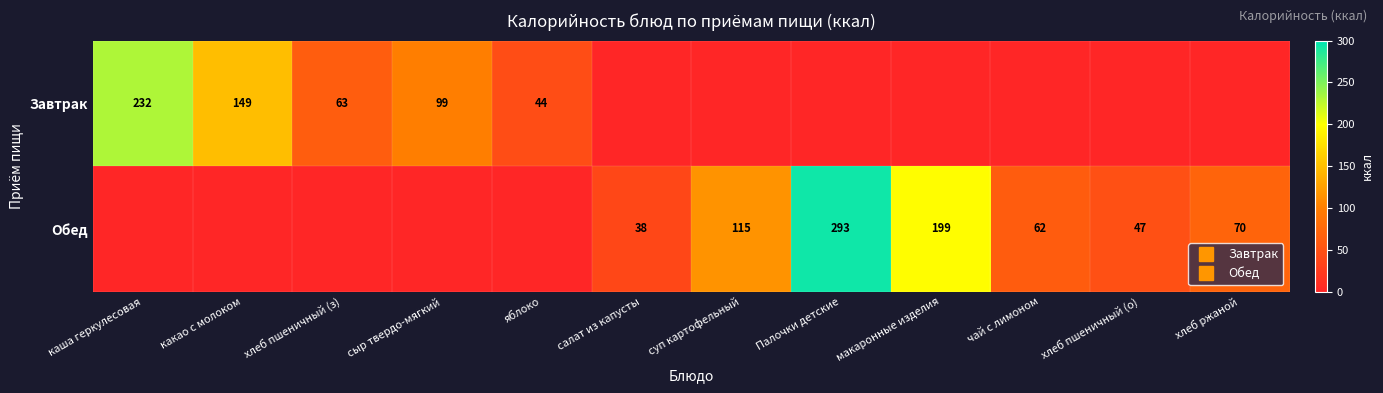

Which category has the highest value in the Обед series?

Палочки детские